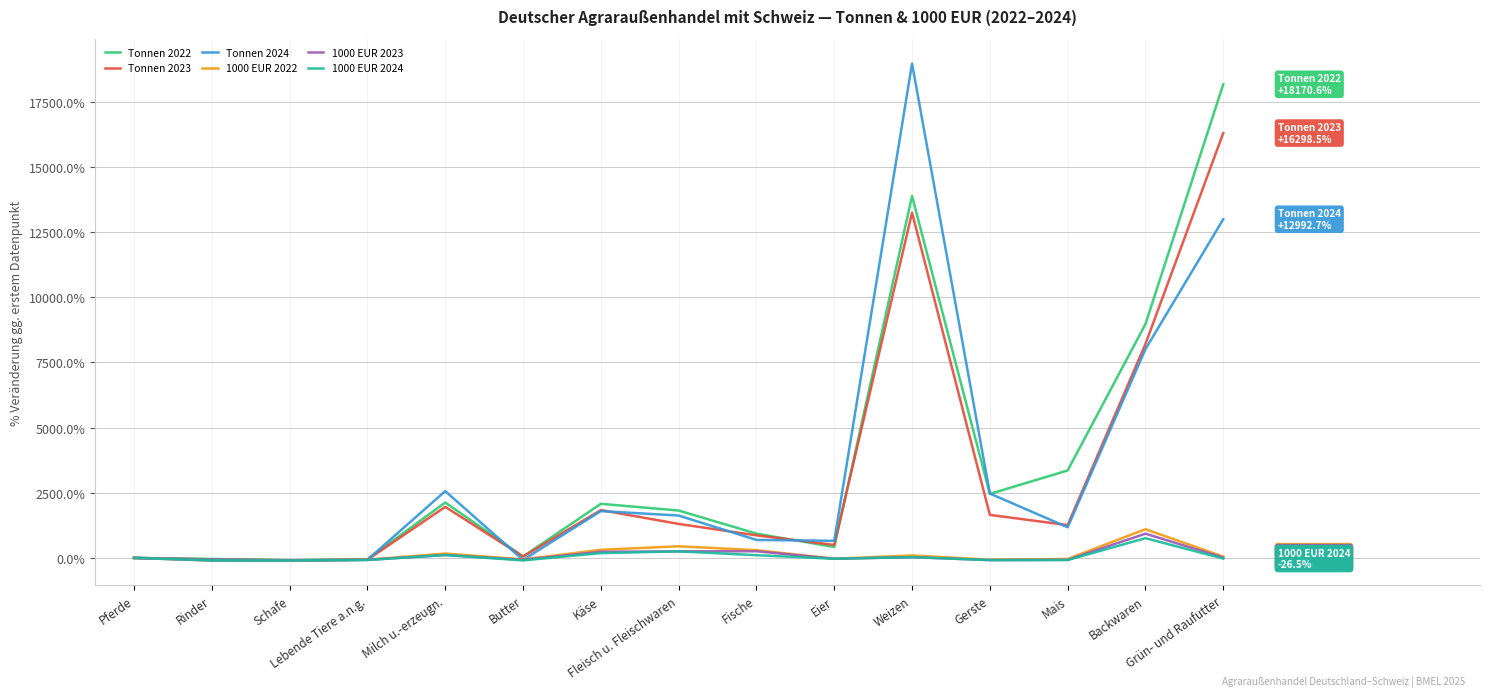

How many lines are shown in the chart?

6